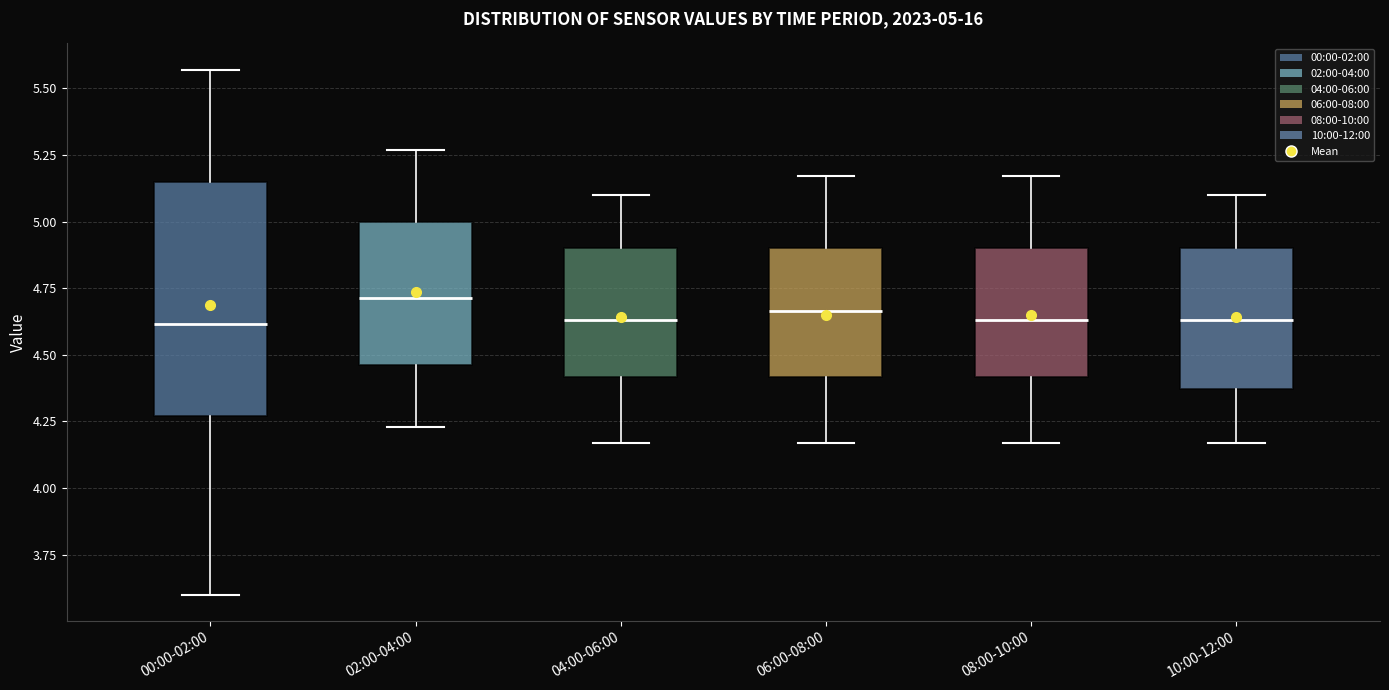

Which box is the tallest, from its lower edge to its upper edge?

00:00-02:00